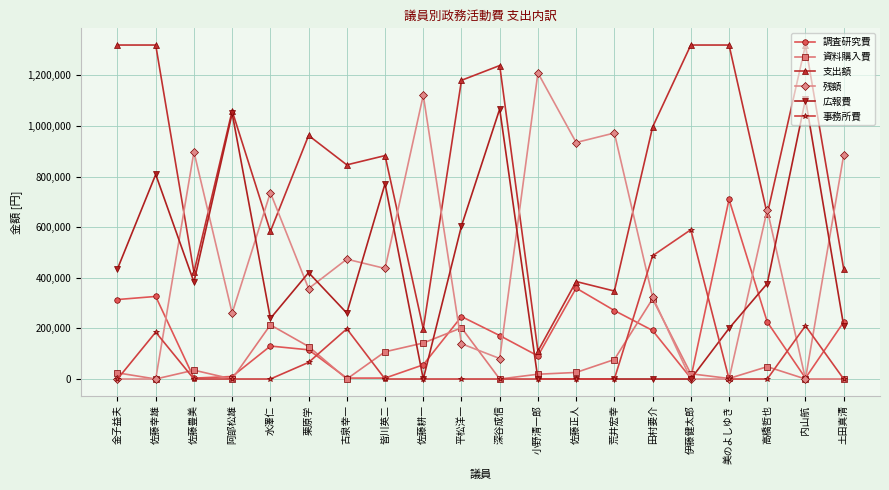

What is the difference between the second highest and minimum values in the 調査研究費 series?

355715